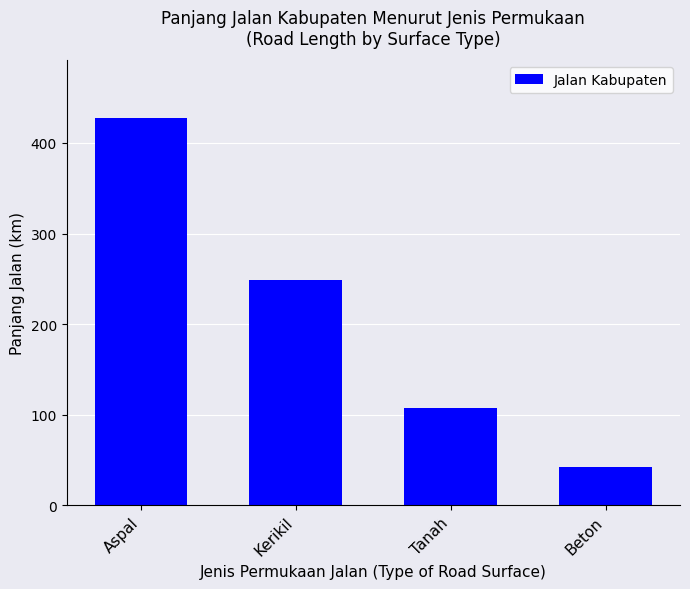

Are the bars grouped side by side (vs. stacked)?

No